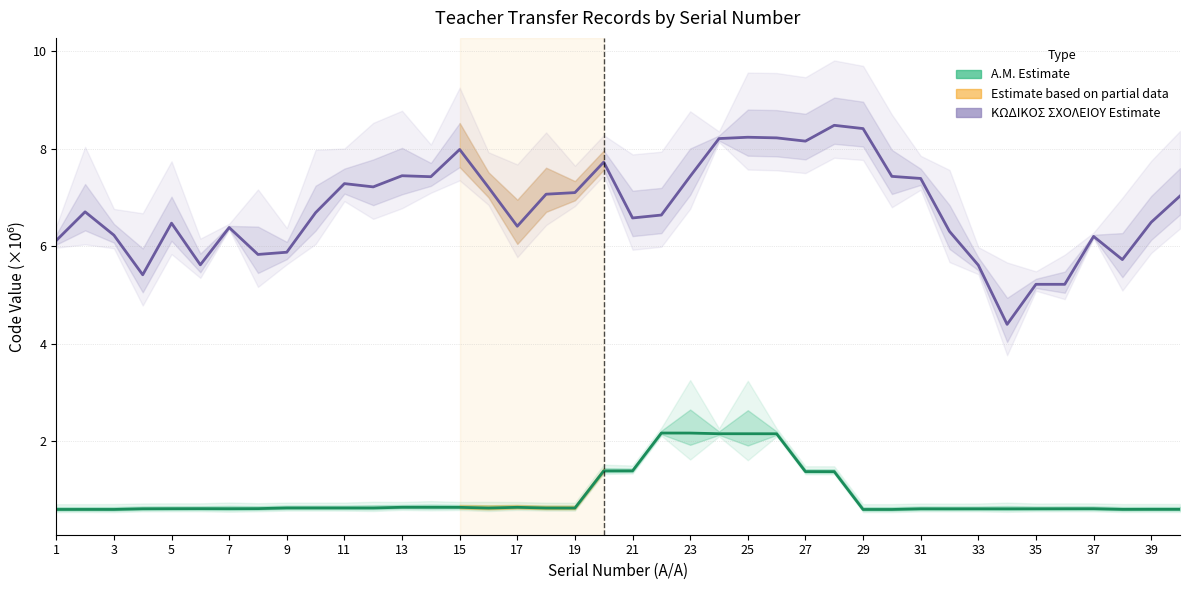

True or false: ΚΩΔΙΚΟΣ ΣΧΟΛΕΙΟΥ (smoothed estimate) and Α.Μ. (smoothed estimate) cross at least once.

False